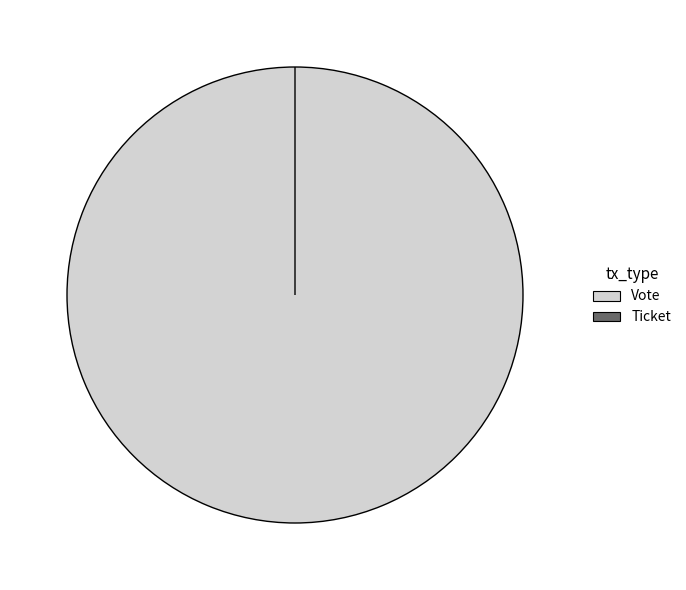

Is there any slice that represents more than half of the pie?

Yes